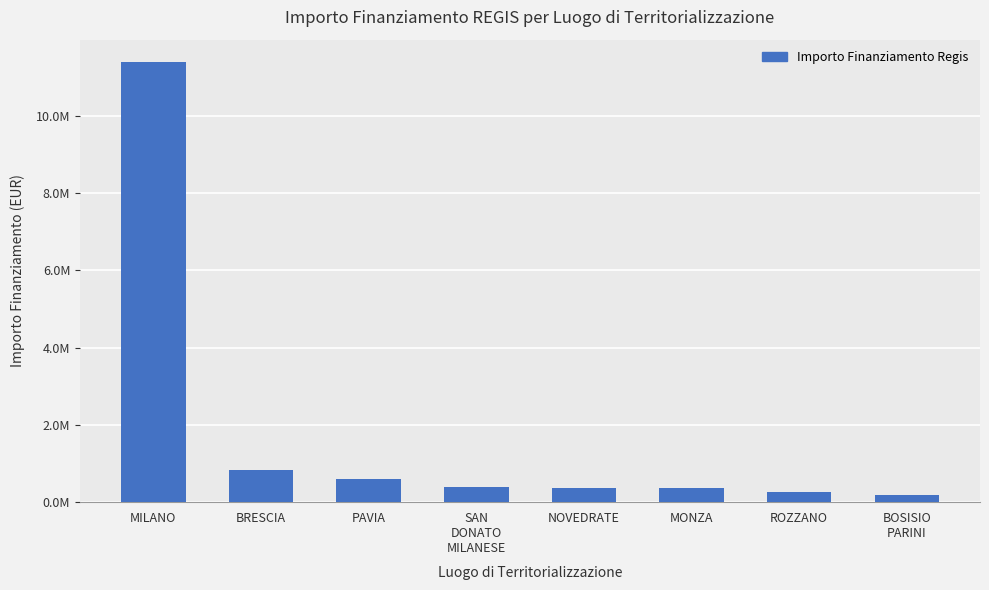

What is the difference between the values at ROZZANO and SAN
DONATO
MILANESE?

132591.9